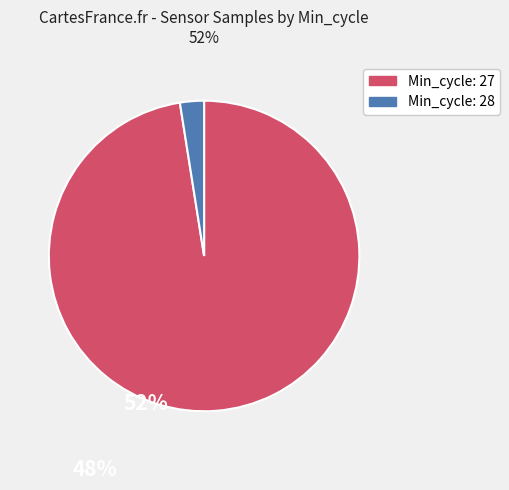

Count the number of slices in the pie.

2